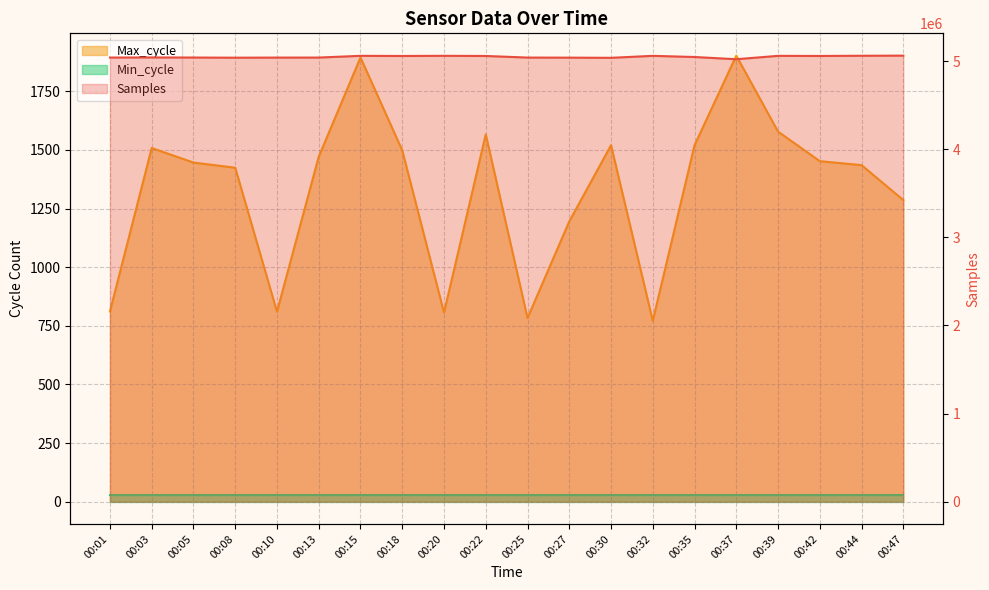

What is the total value across all series at 00:22?

5060165